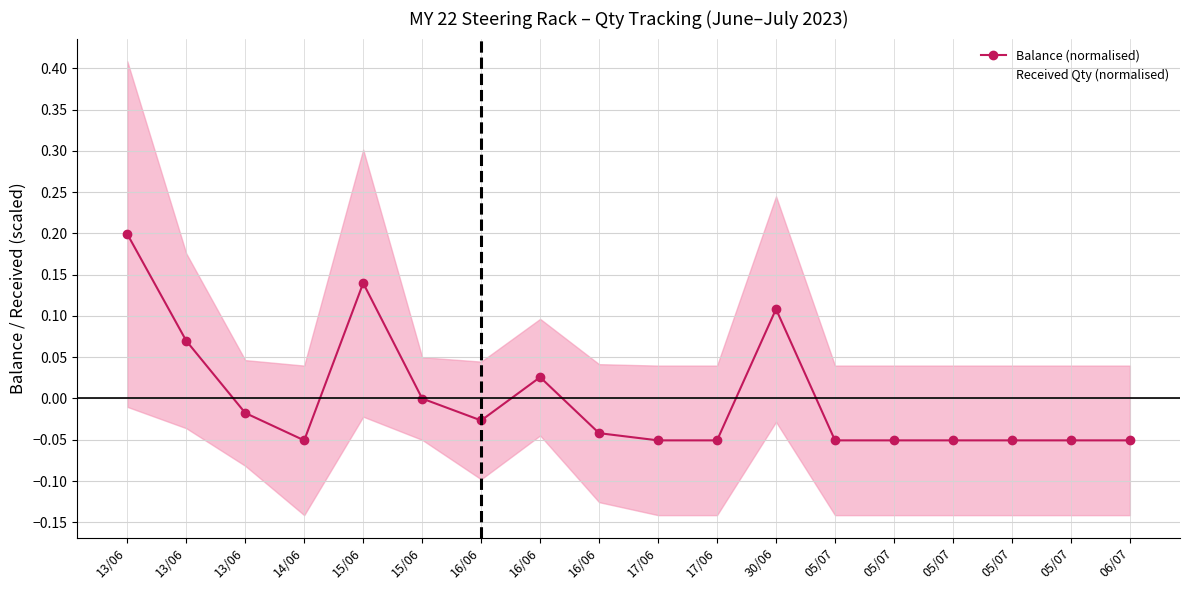

True or false: Balance (normalised) and Received Qty (normalised) intersect in this chart.

True